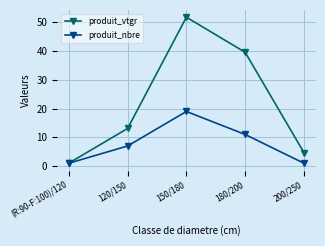

Does the chart have visible grid lines?

Yes